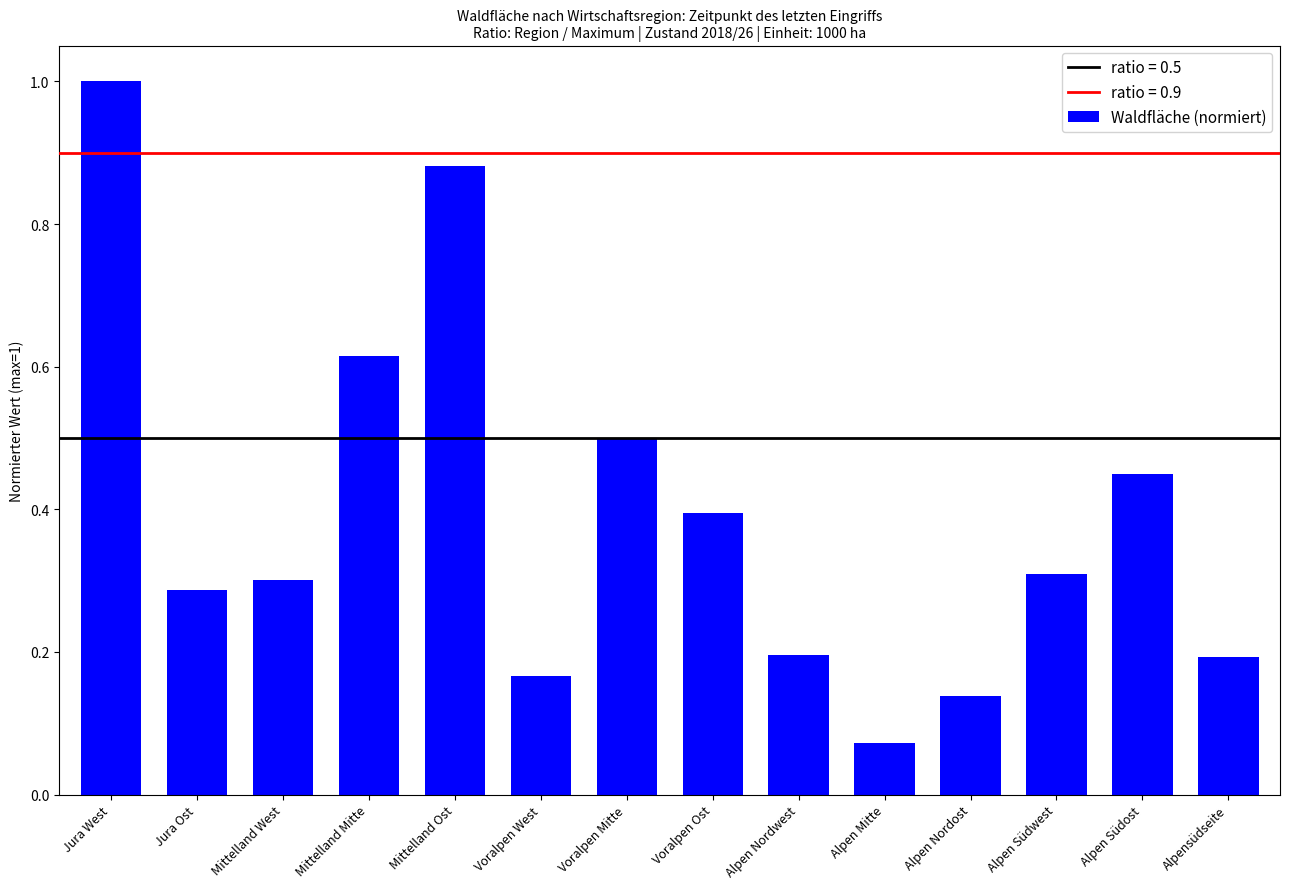

What is the sum of all values?

5.5